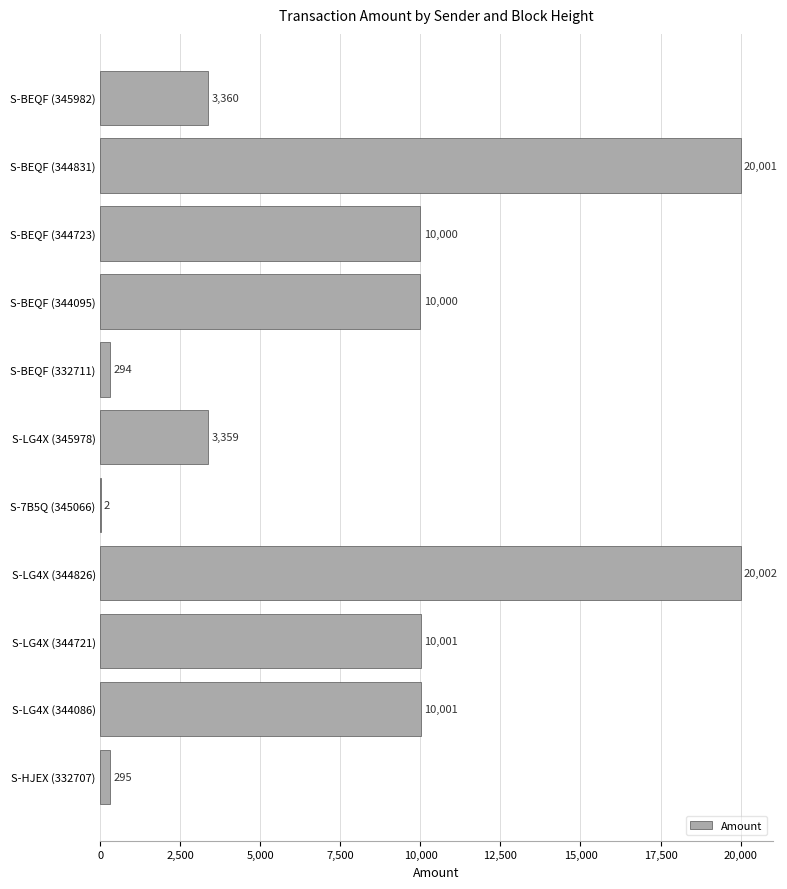

How many categories are shown in the chart?

11